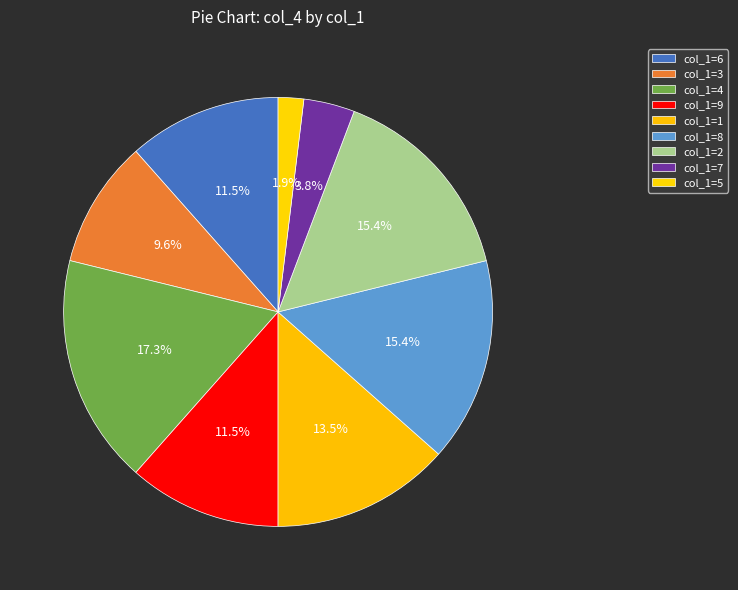

How many slices are in this pie chart?

9